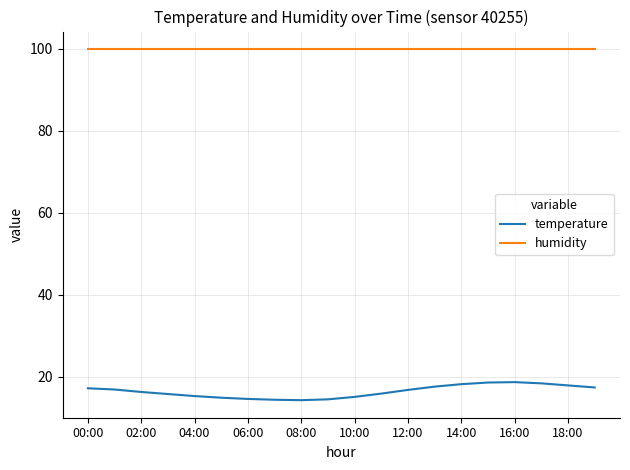

True or false: humidity and temperature intersect in this chart.

False